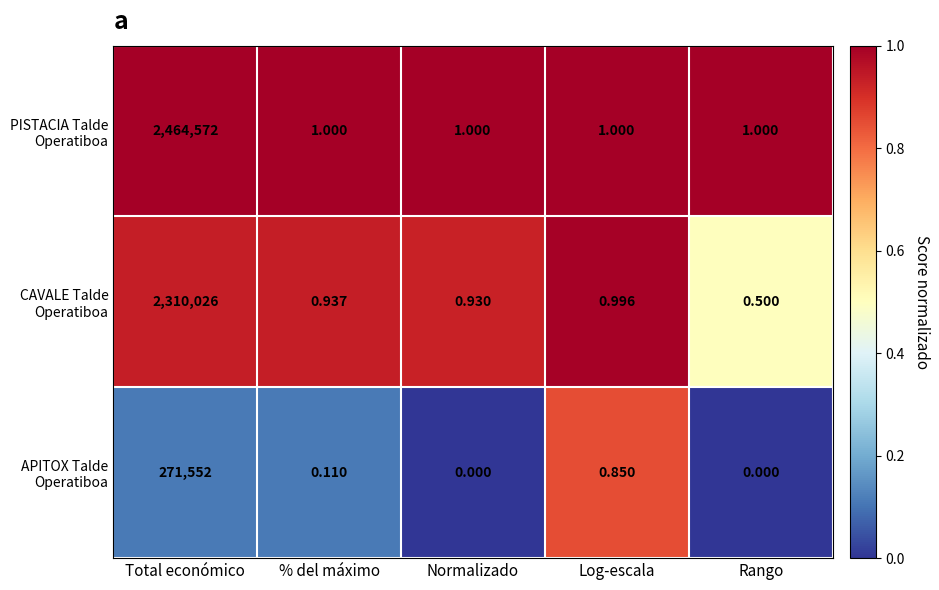

Which category has the highest value across all series?

Total económico